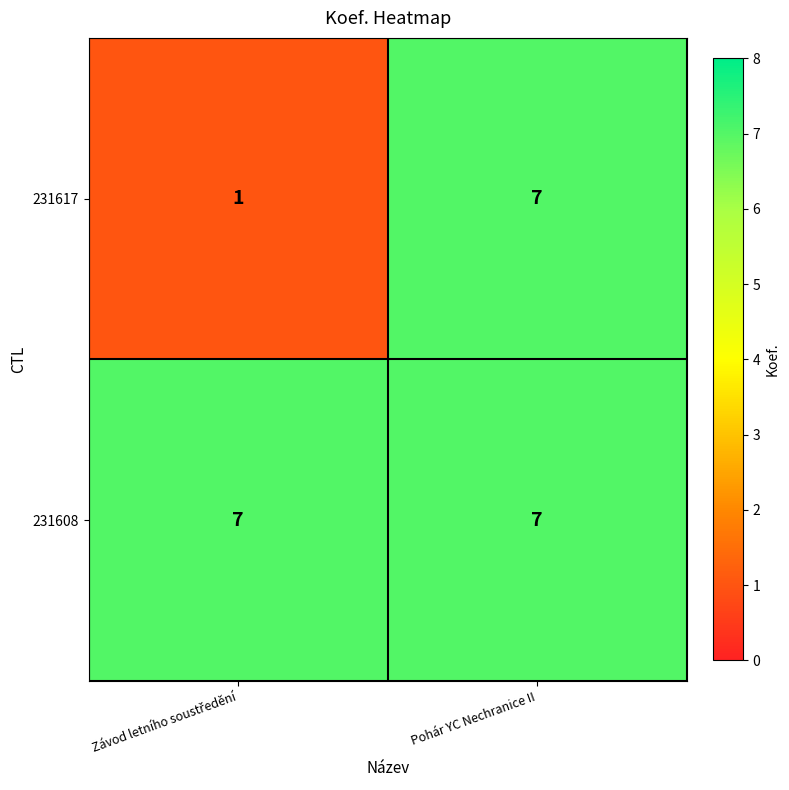

Which series has the largest range (max minus min)?

231617